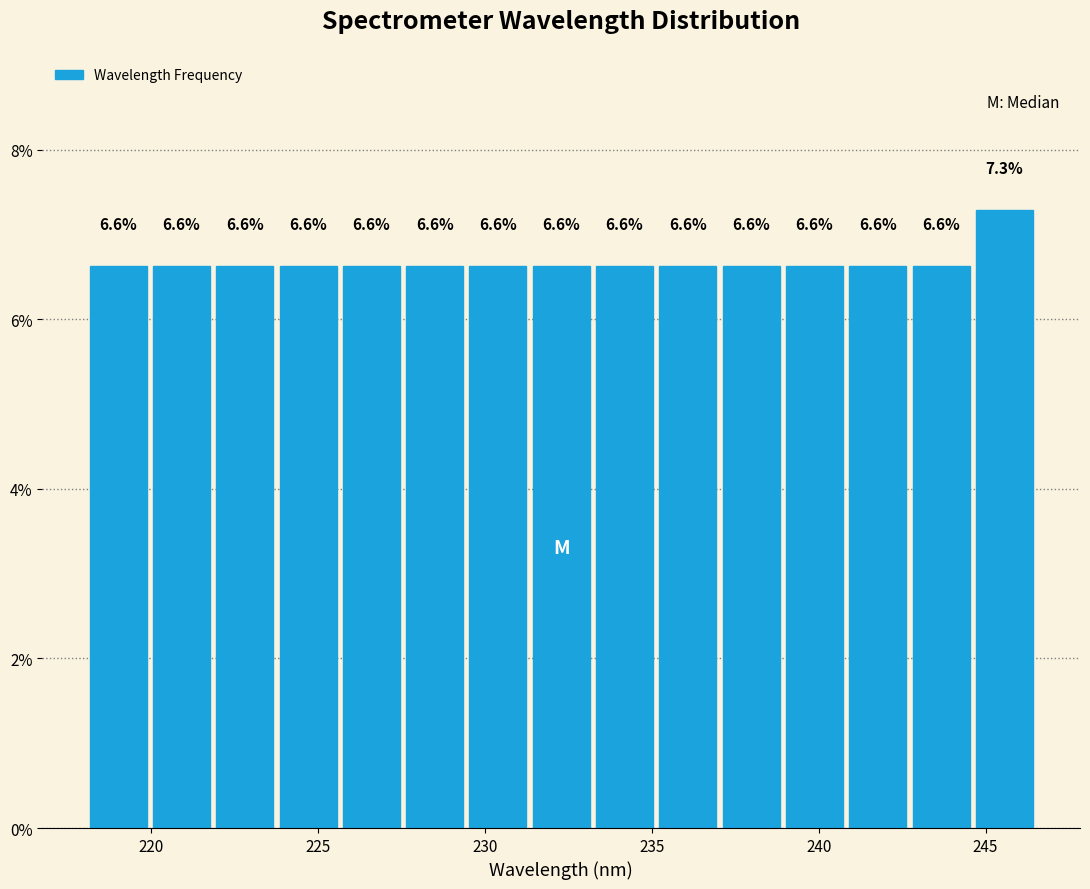

Around what value on the x-axis is the tallest bar? Give the approximate position of its centre, as read against the axis.

245.5